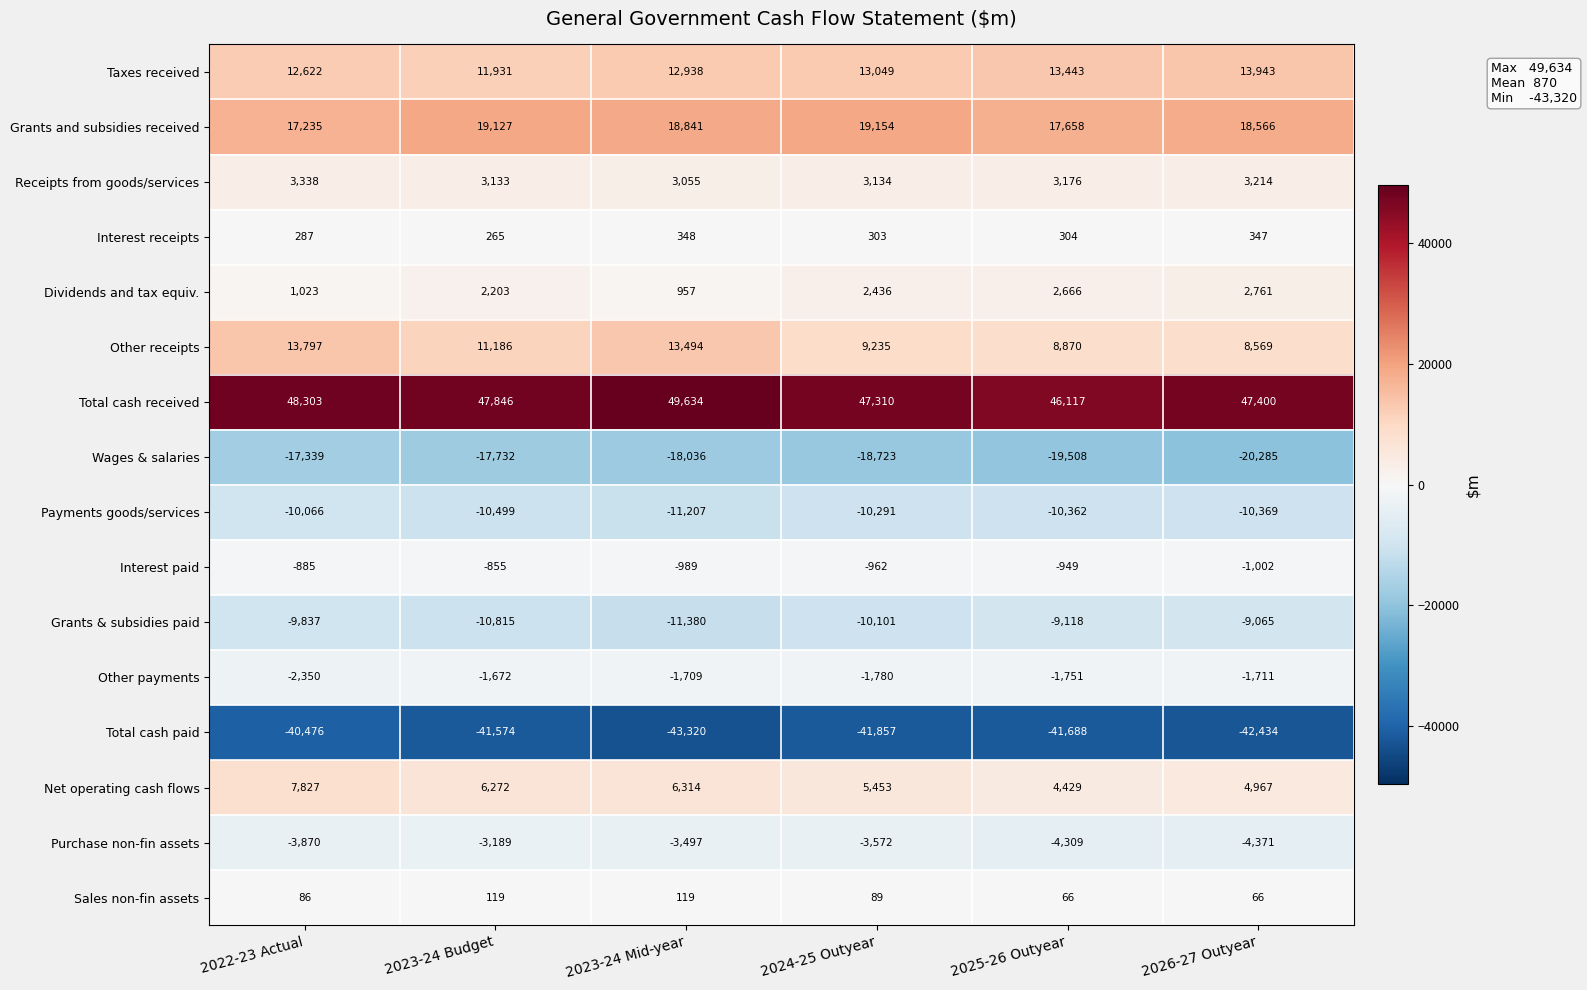

How many series are shown in this chart?

16